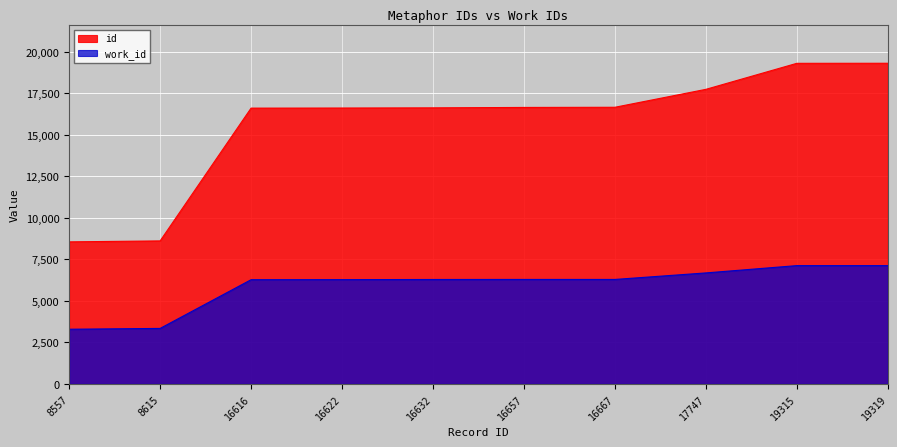

The value of id at 16622 is 16622. True or false?

True